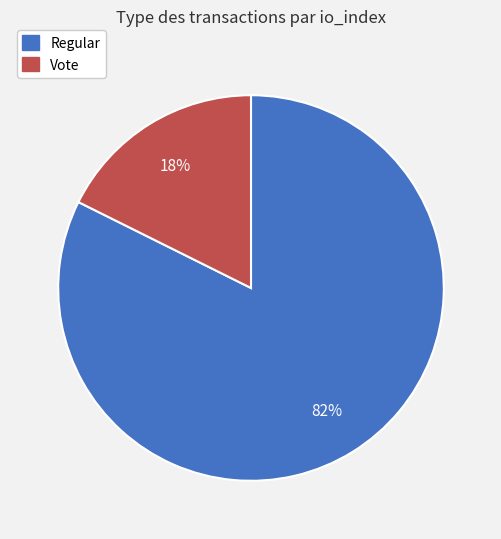

Between Regular and Vote, which is larger?

Regular